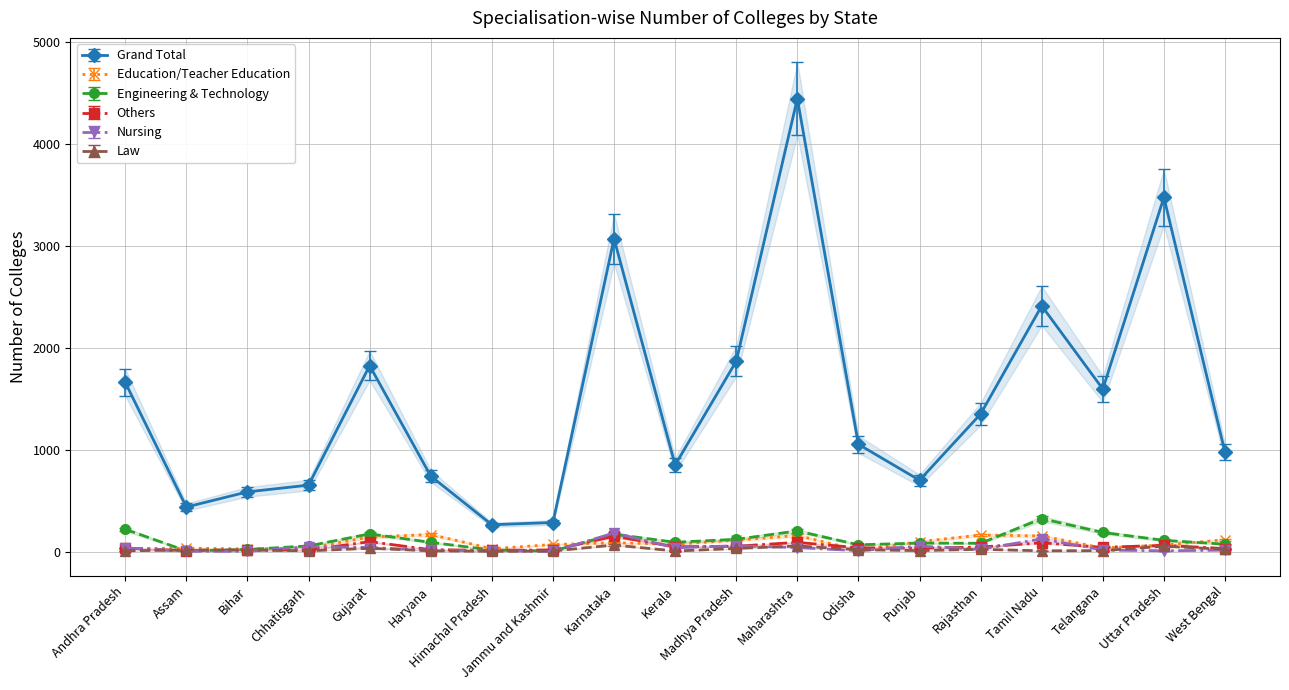

What are all the series names shown in the legend?

Grand Total, Education/Teacher Education, Engineering & Technology, Others, Nursing, Law